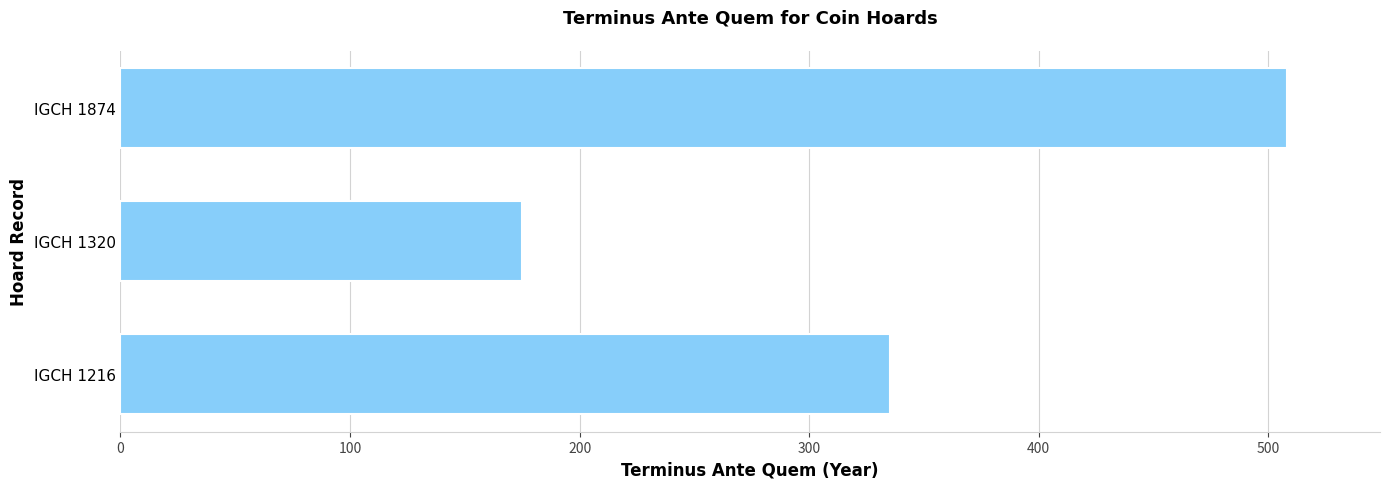

What is the difference between the maximum and minimum values?

333